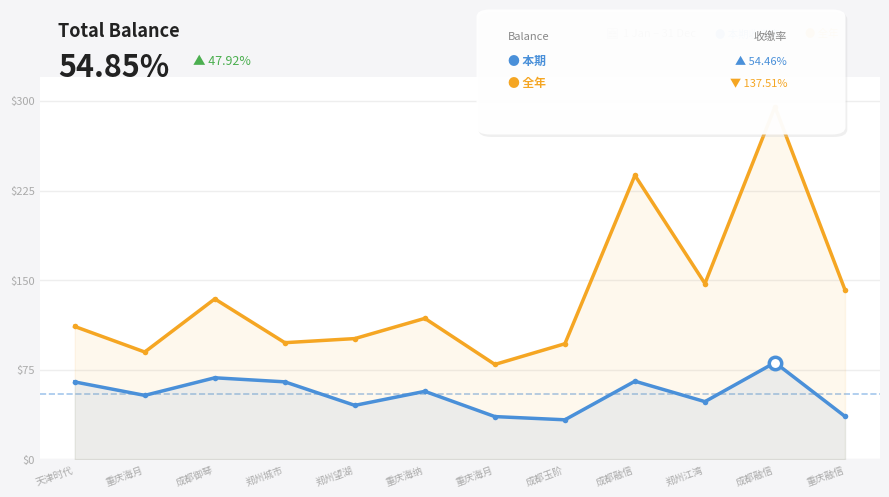

Is the value of 本年应收及往年欠费收缴率 at 重庆海月 greater than the value of 本期收缴率 at 郑州城市?

Yes